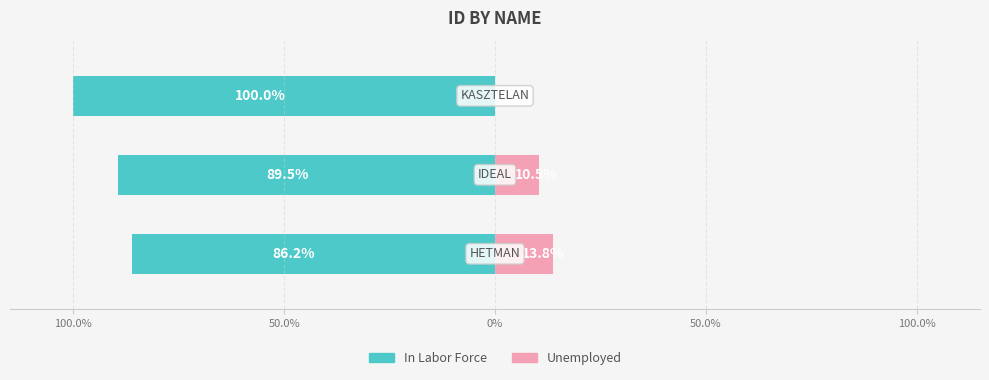

The value of Unemployed at 50.0% is 15.0. True or false?

False